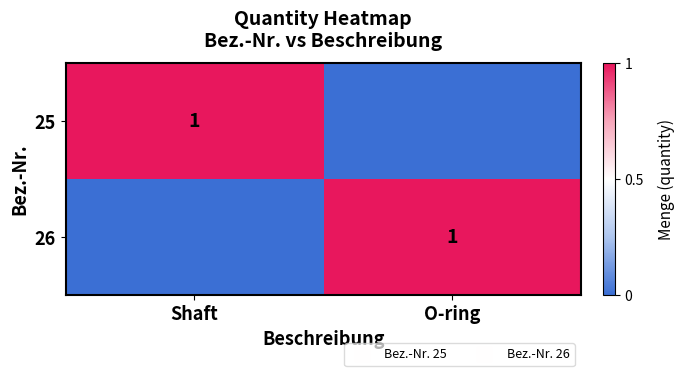

List the labels in order of 26 value, smallest first.

Shaft, O-ring